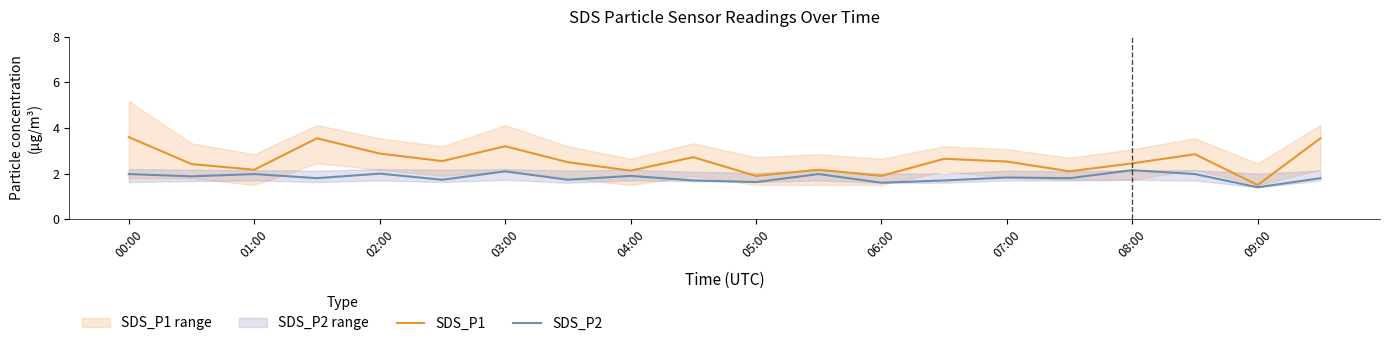

What is the approximate value of SDS_P1 at 02:00?

2.9